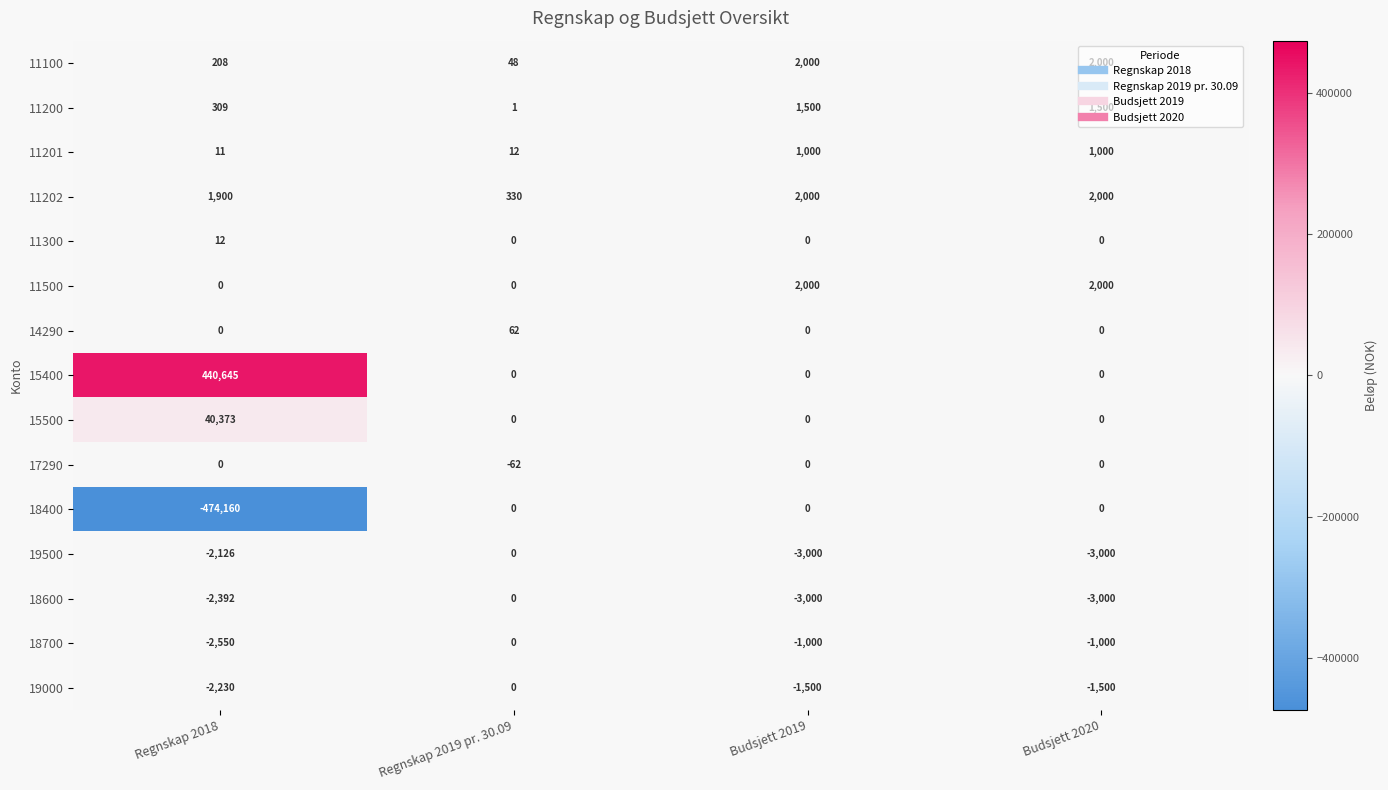

How many data points in 18600 are less than -2392?

2